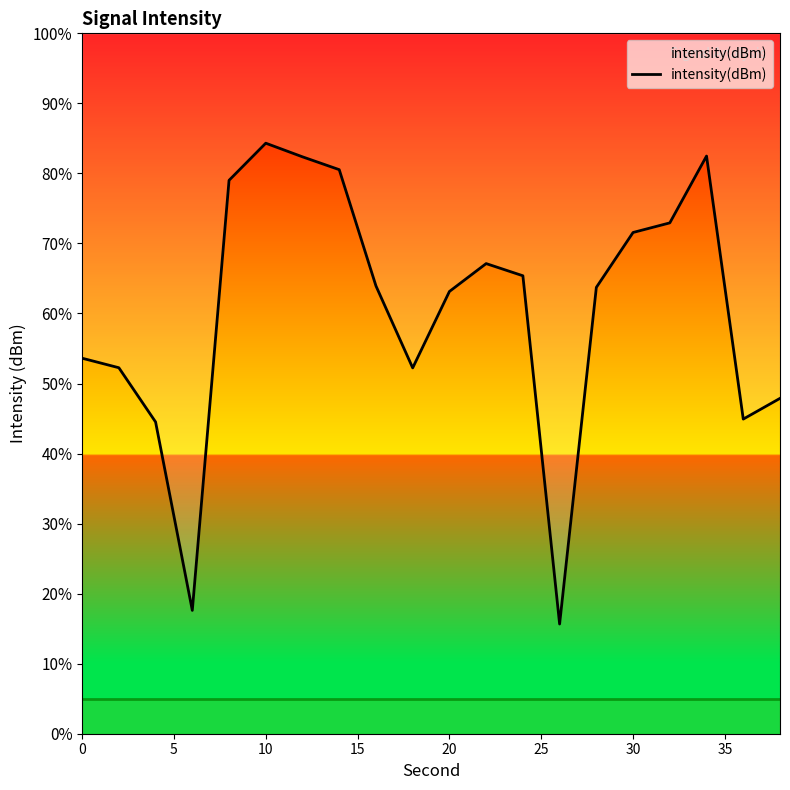

What is the difference between the maximum and second lowest values?

66.7